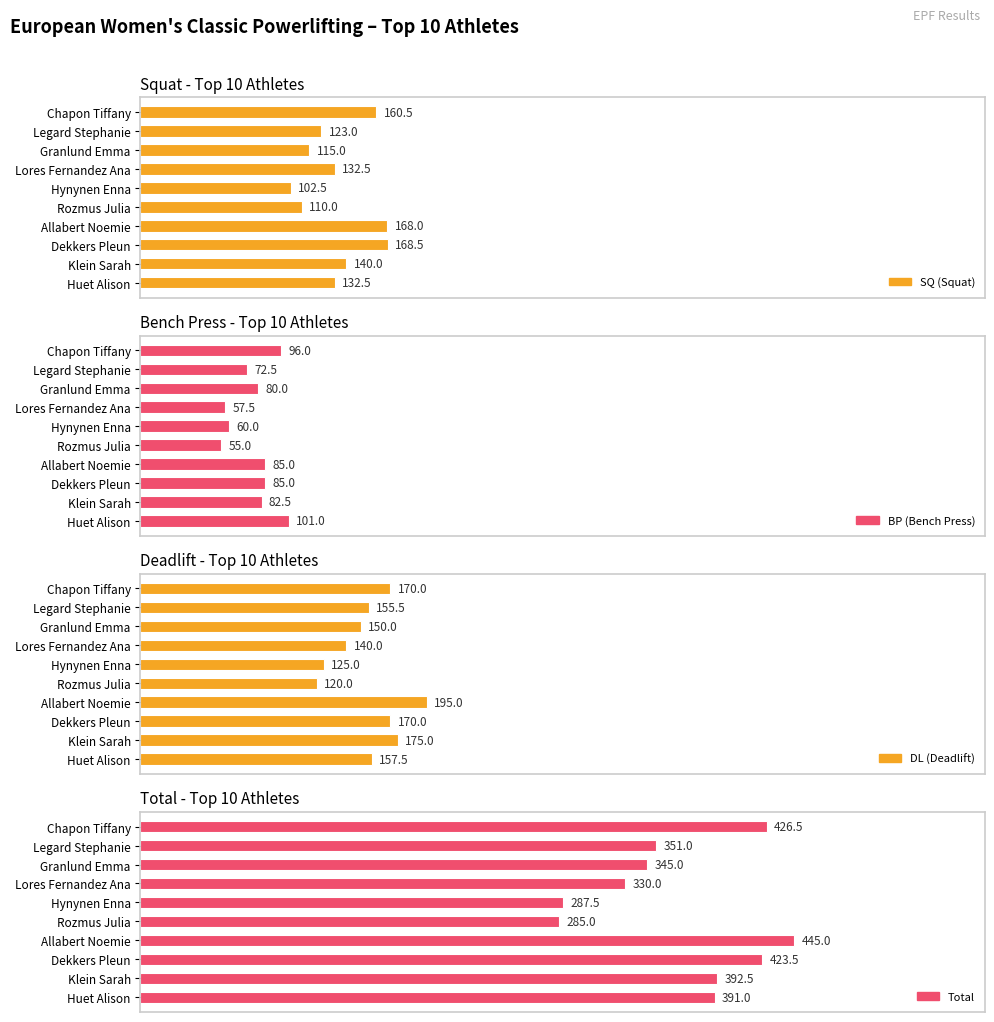

How many series are shown in this chart?

4